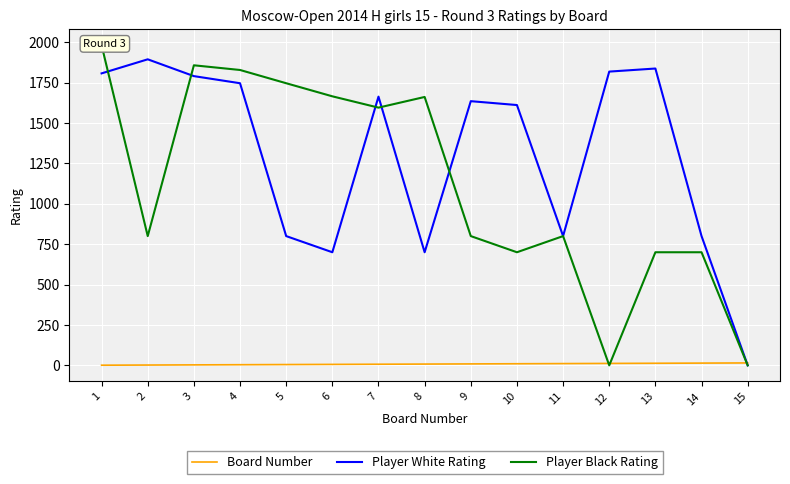

Where is Board Number nearest to the value 8?

8